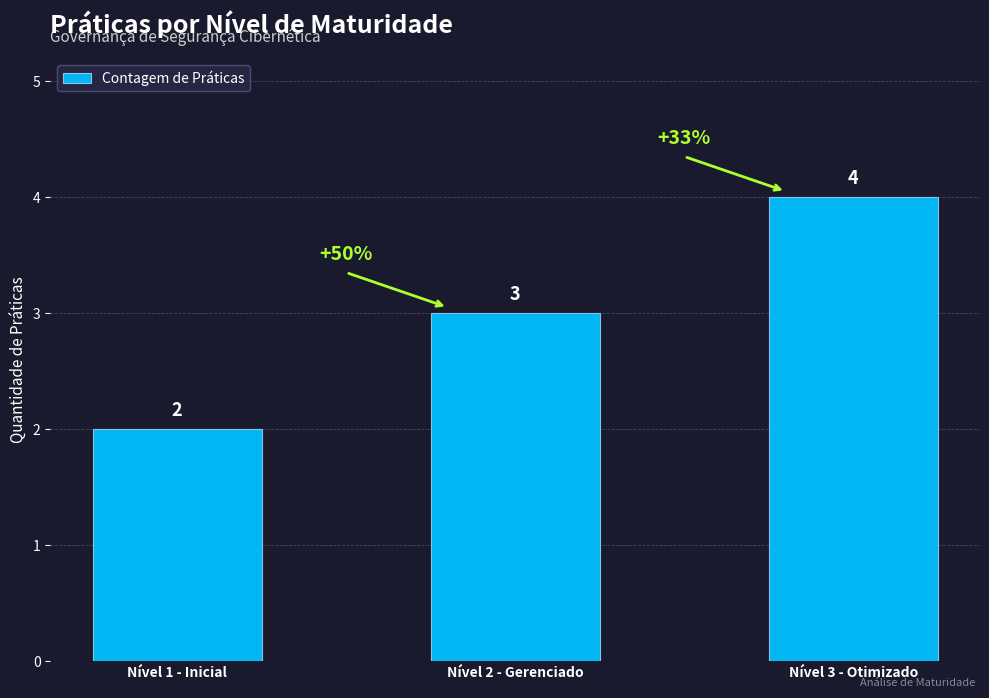

What is the change in value from Nível 1 - Inicial to Nível 3 - Otimizado?

+2